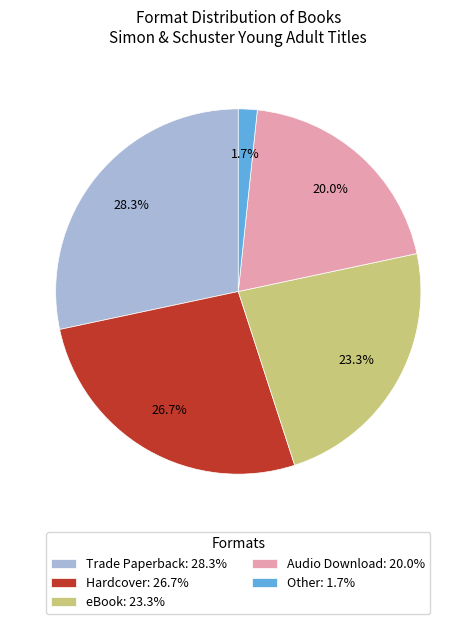

What percentage is the Trade Paperback slice, to the nearest percent?

28%